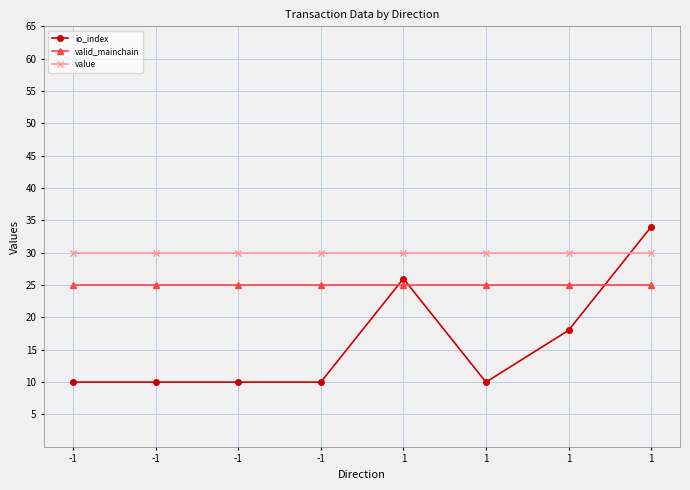

What is the value of the value point at the 3rd from the left?

30